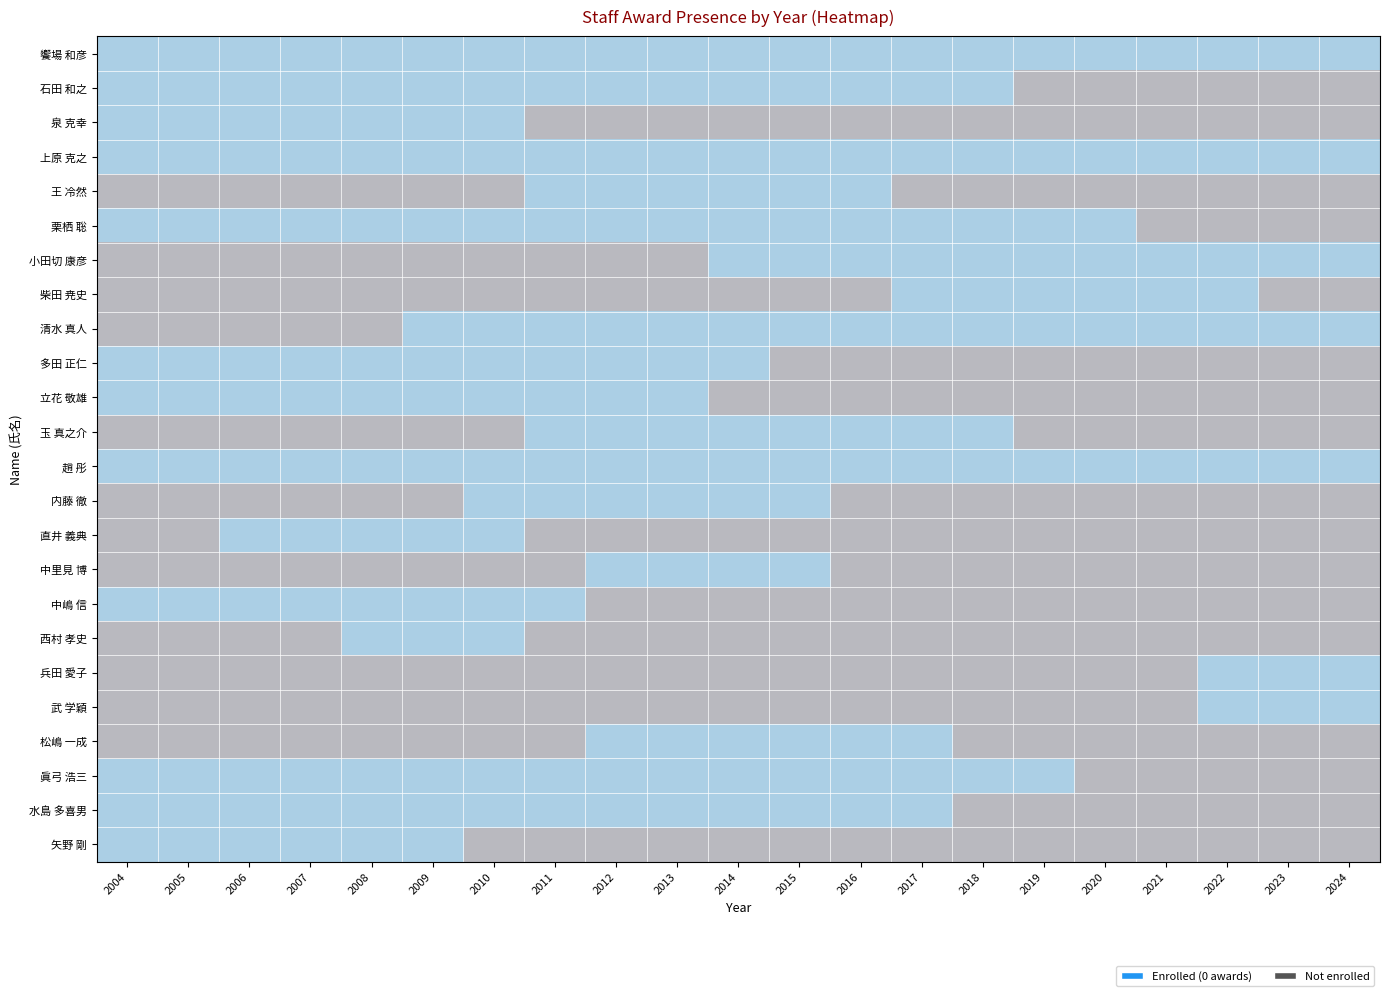

Is it true that 多田 正仁 equals -1 at 内藤 徹?

True